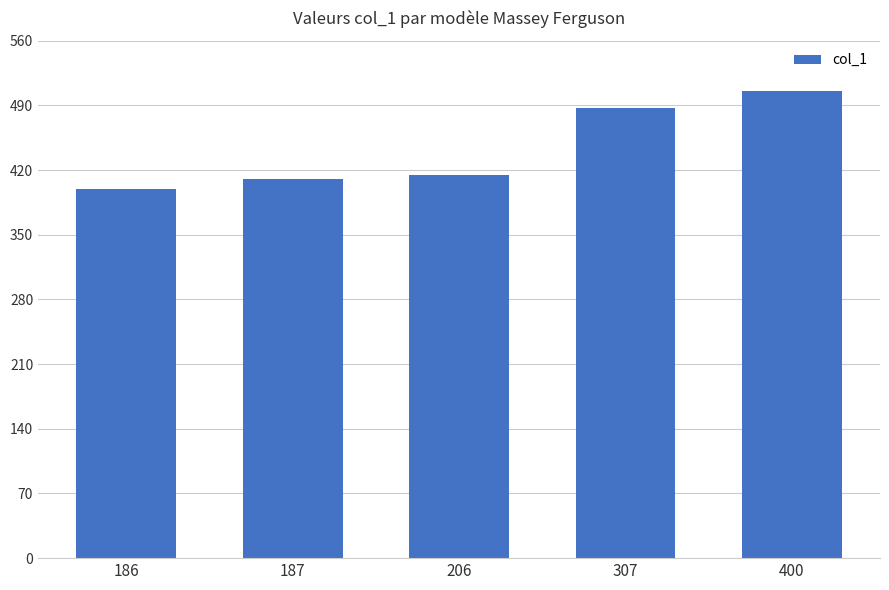

Reading right to left, transcribe all the data shown in this chart.

400=506	307=487	206=415	187=410	186=400